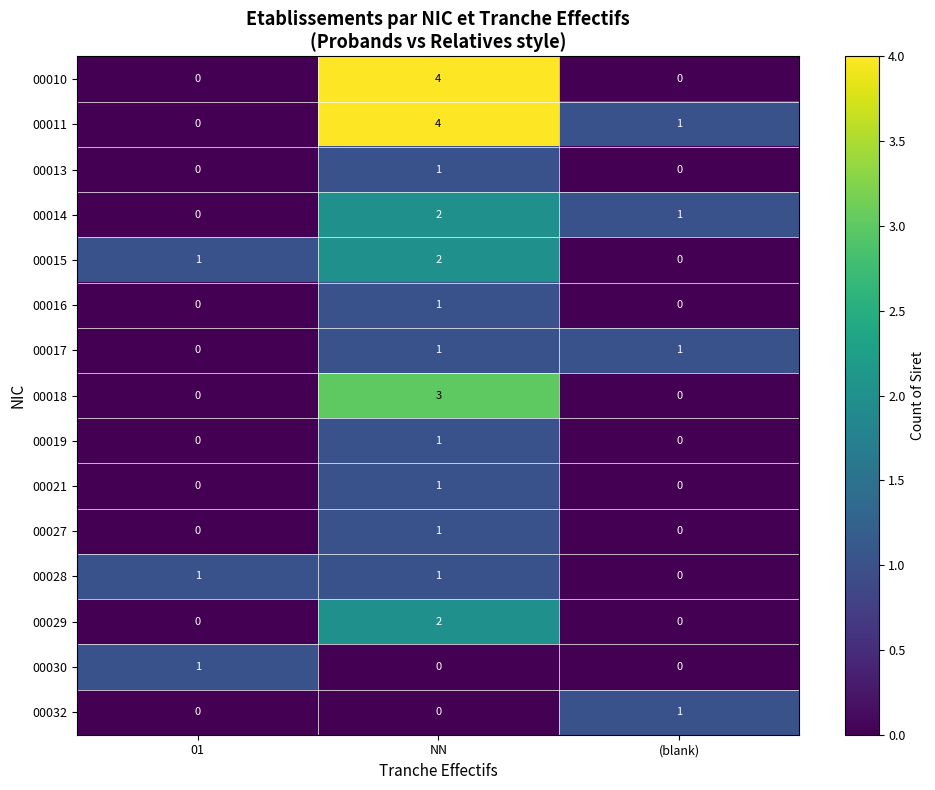

Count the number of data series in this chart.

15